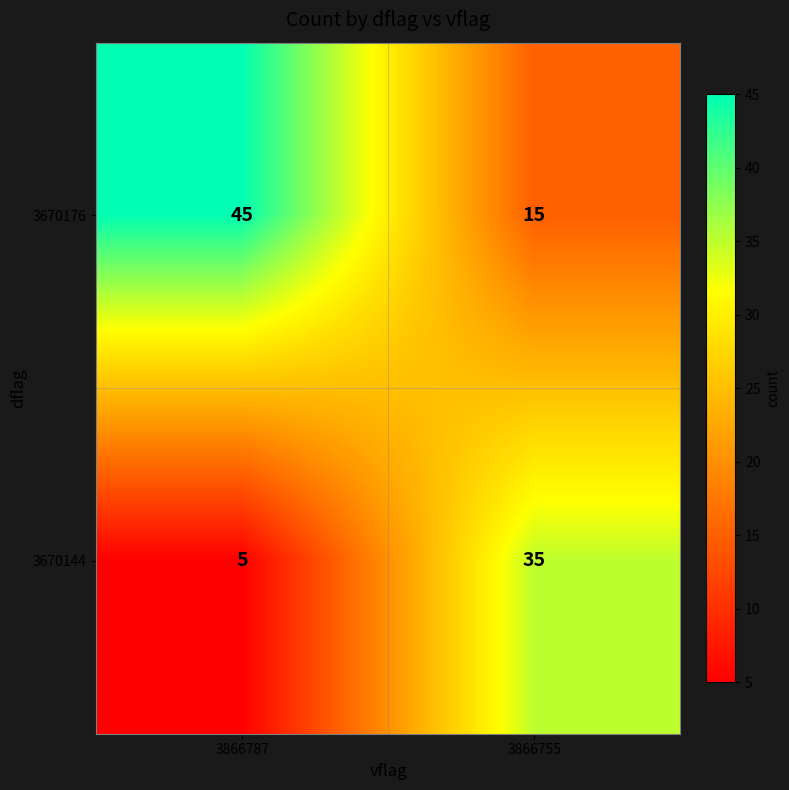

What is the difference between the highest and lowest values at 3866787?

40